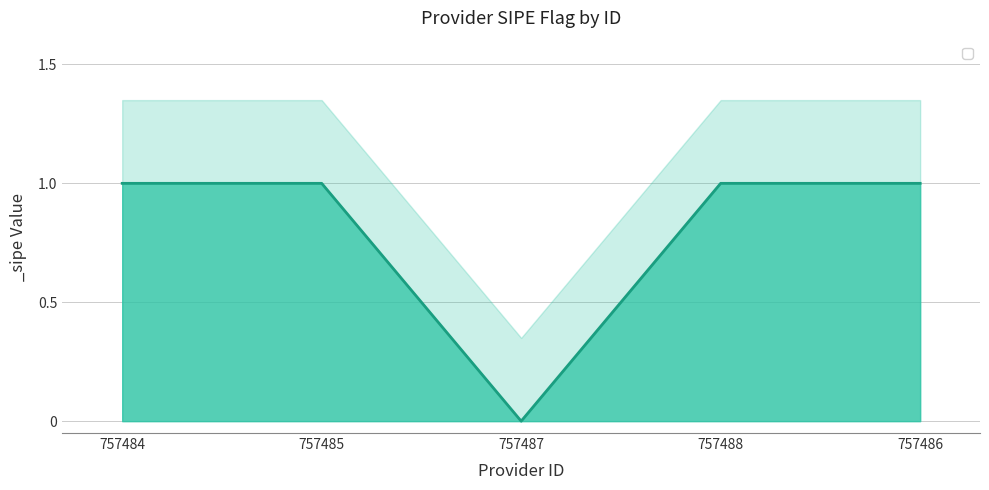

List the labels in order of value, smallest first.

757487, 757484, 757485, 757488, 757486